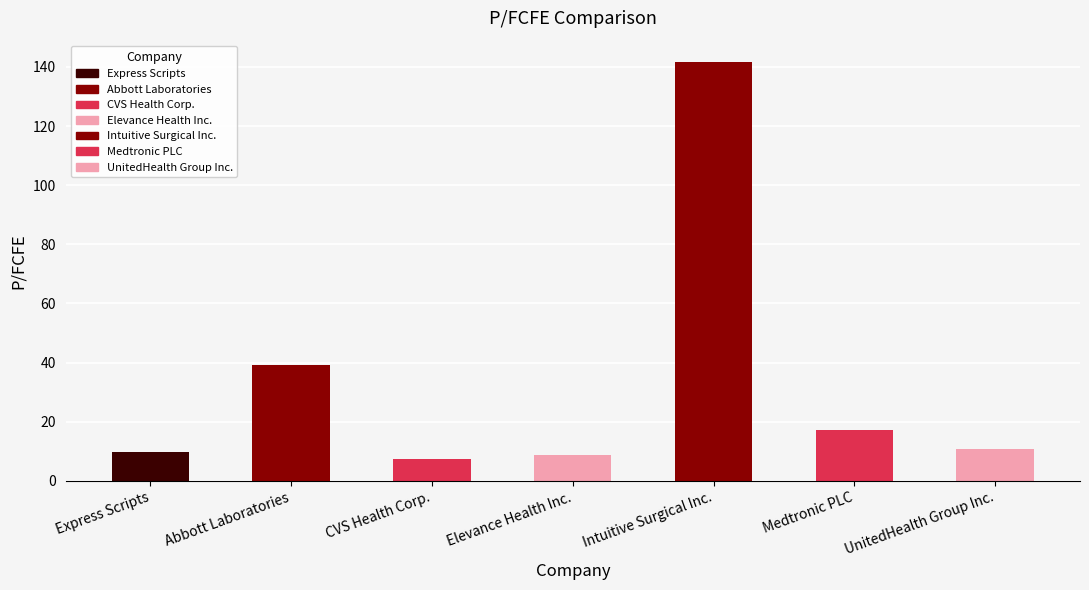

What is the minimum value shown in the chart?

7.4